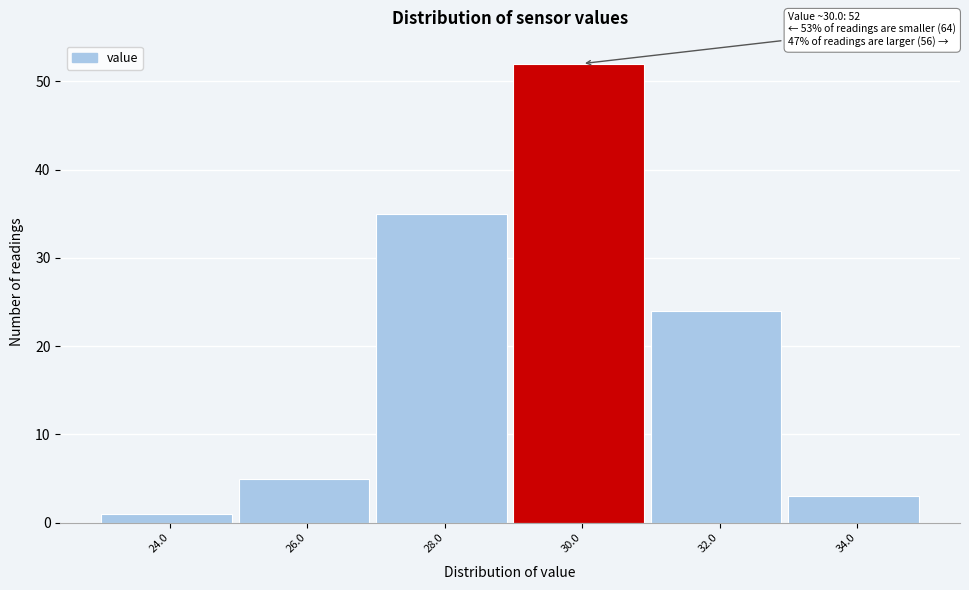

Over which range of the x-axis is the bar tallest?

29 to 31